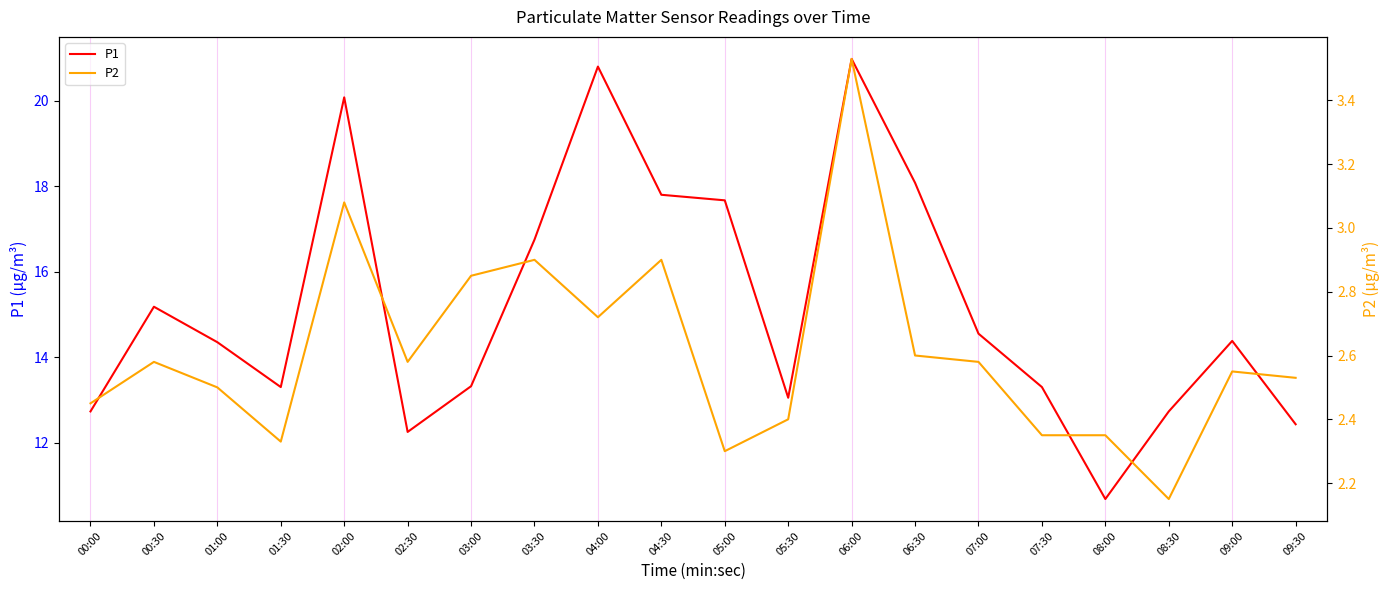

How many series are shown in this chart?

2